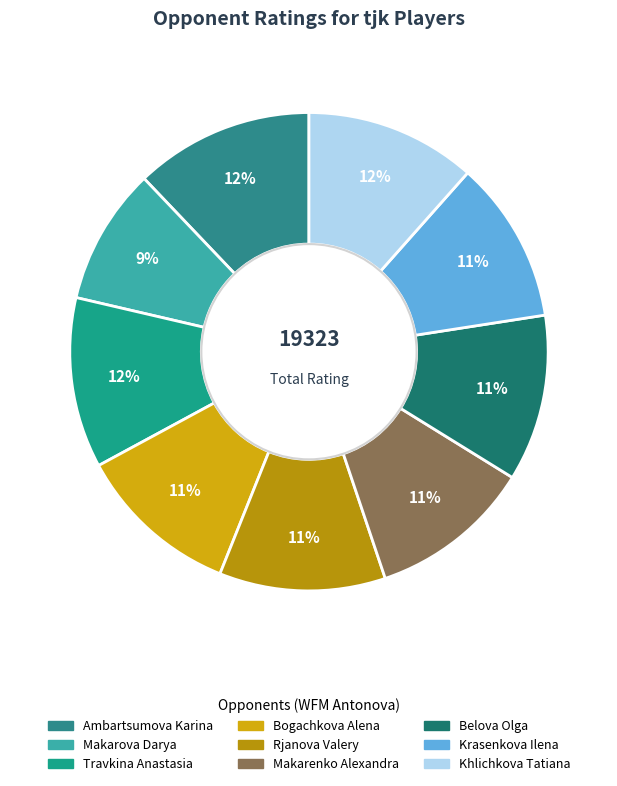

To the nearest percent, what is the average slice percentage?

11%